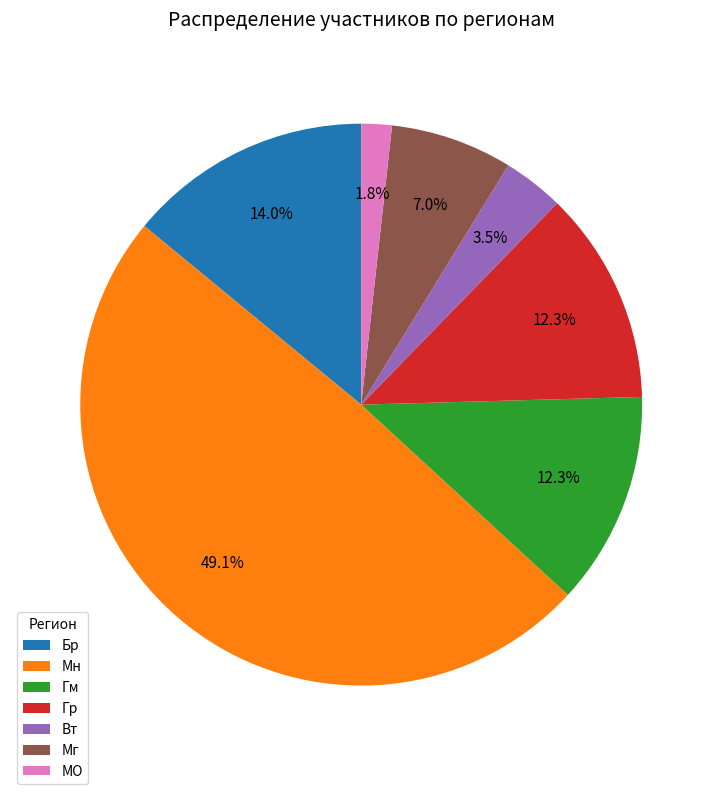

To the nearest percent, what is the average slice percentage?

14%